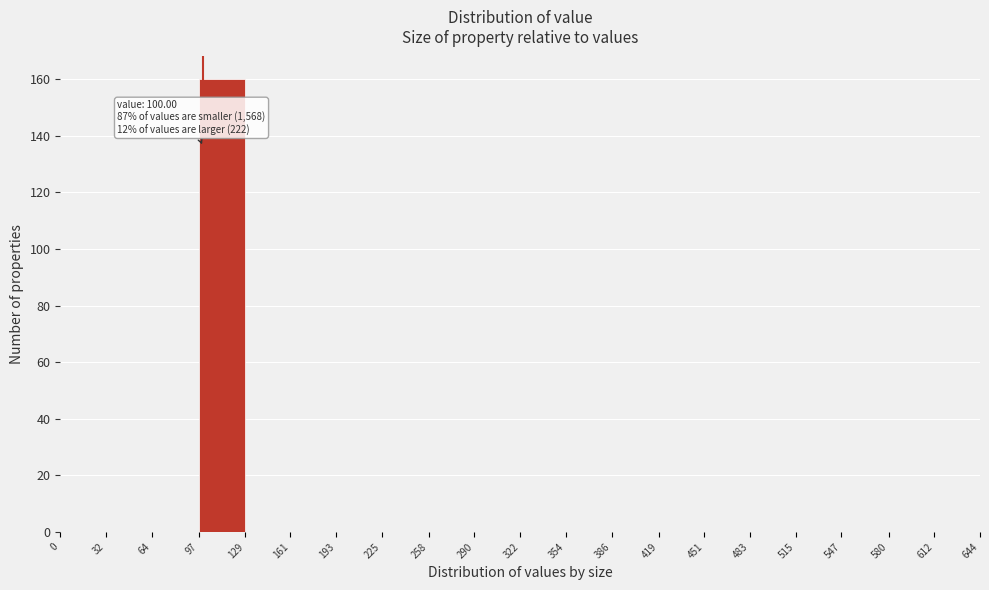

Over which range of the x-axis is the bar tallest?

97 to 129